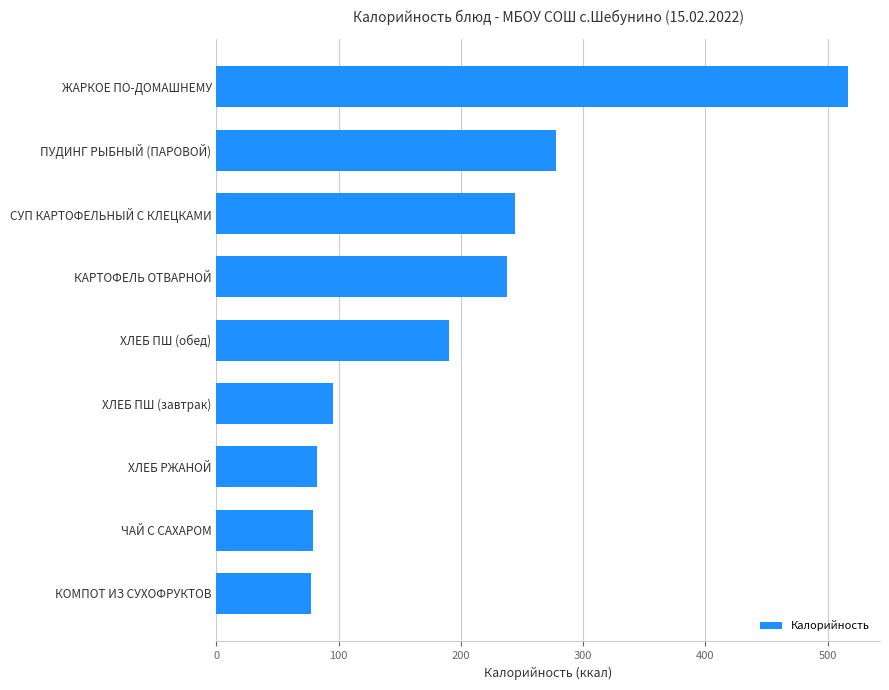

At which label is the value closest to 297?

ПУДИНГ РЫБНЫЙ (ПАРОВОЙ)